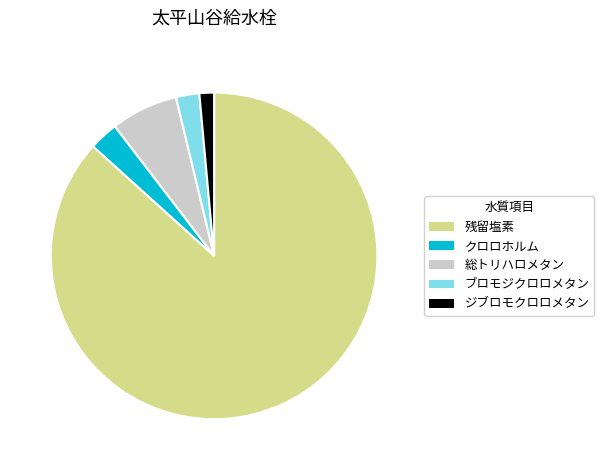

Which slice represents more than half of the pie?

残留塩素